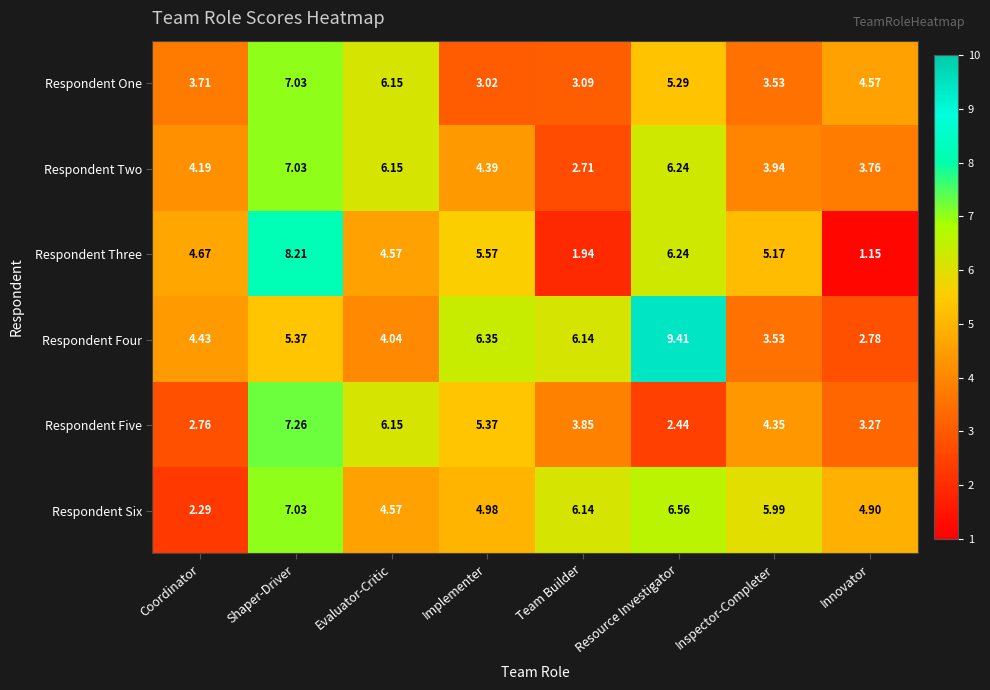

Where is Respondent Four nearest to the value 6?

Team Builder